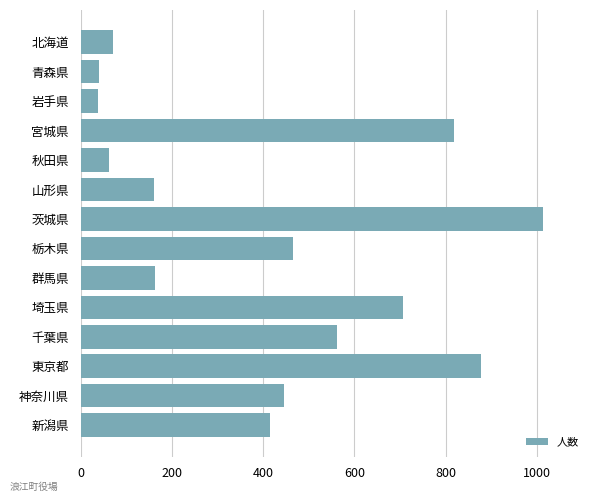

Does the chart contain any negative values?

No